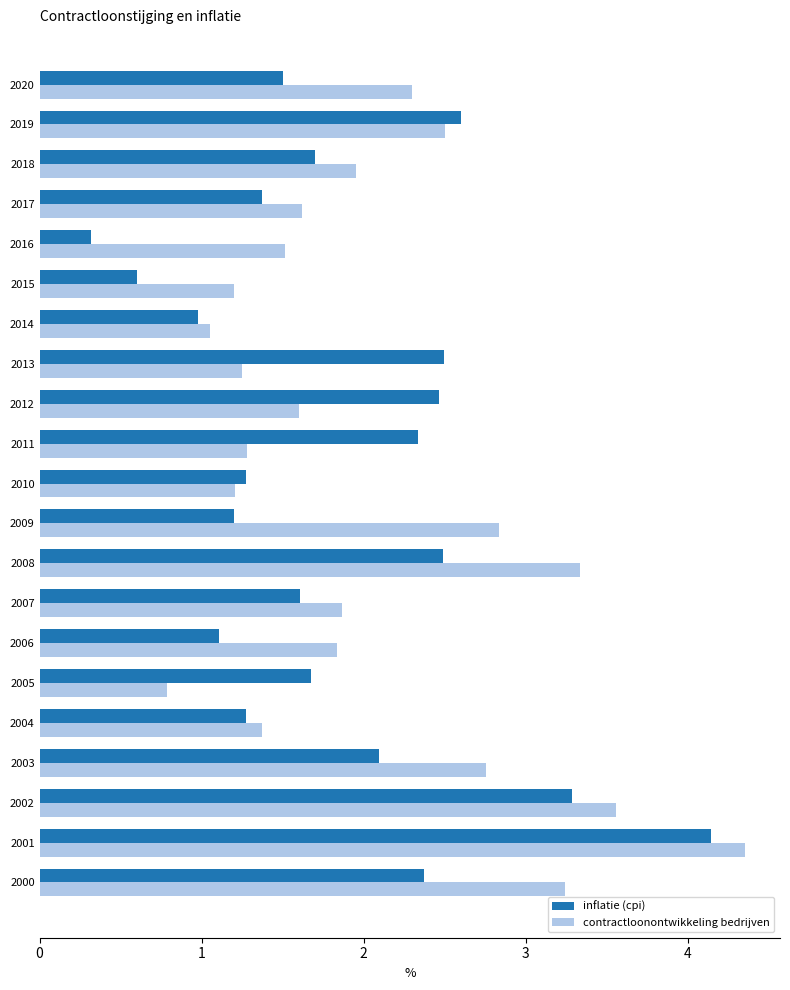

What are all the series names shown in the legend?

inflatie (cpi), contractloonontwikkeling bedrijven